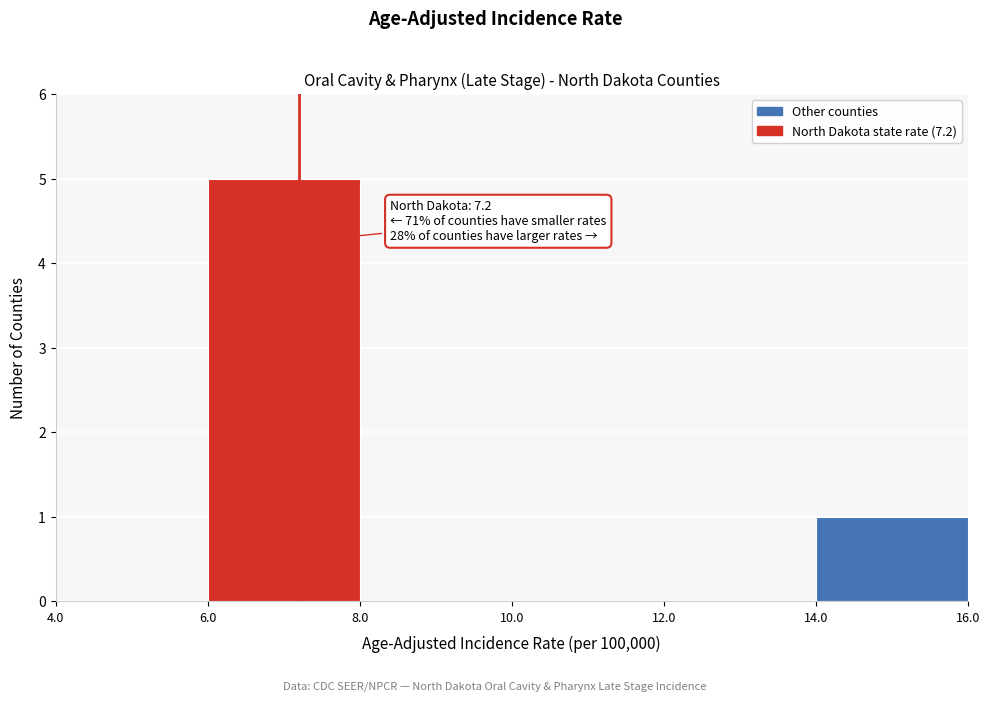

Over which range of the x-axis is the bar tallest?

6.0 to 8.0